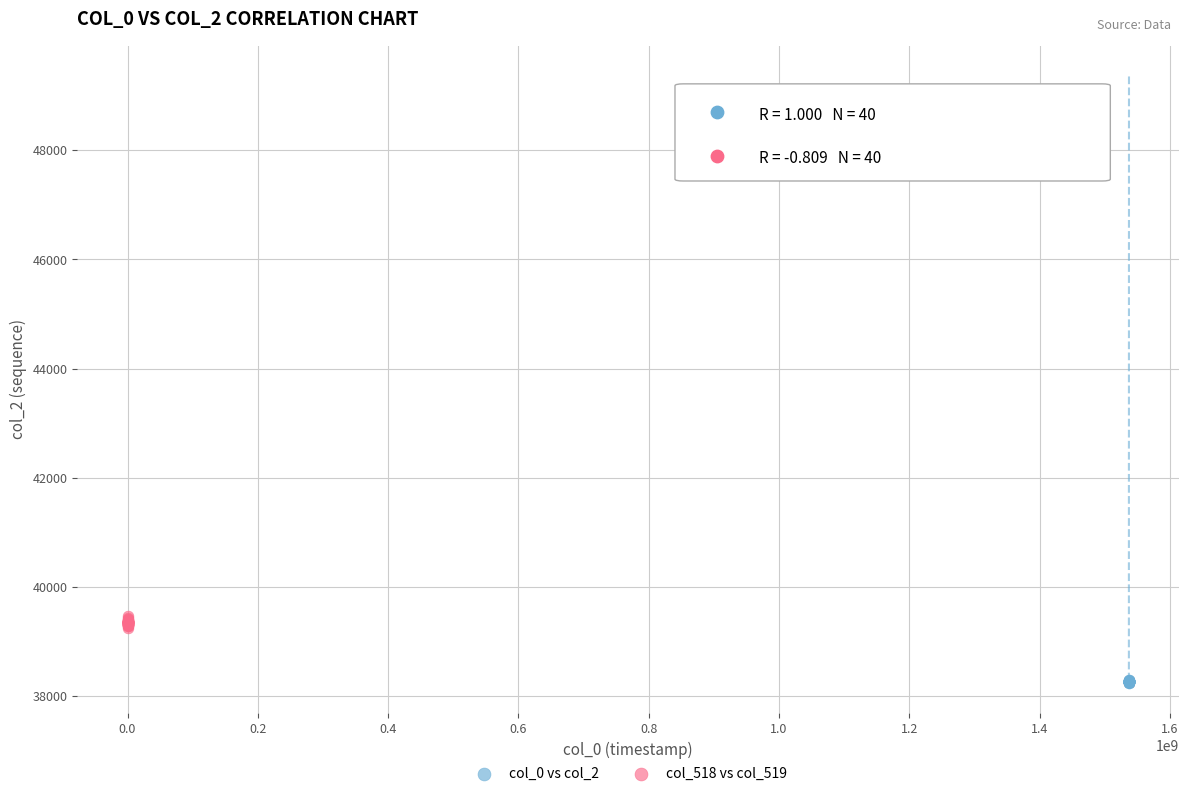

Which series contains the lowest Y value?

col_0 vs col_2